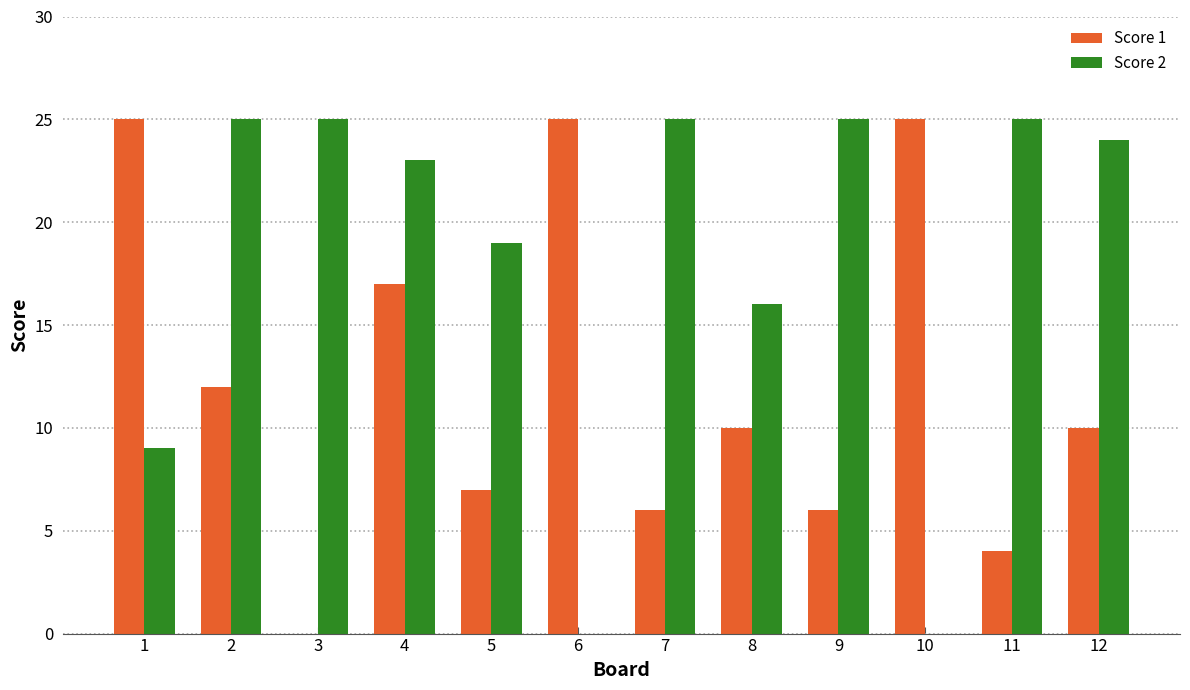

What value does the Score 2 series have at 12, to the nearest 5?

25